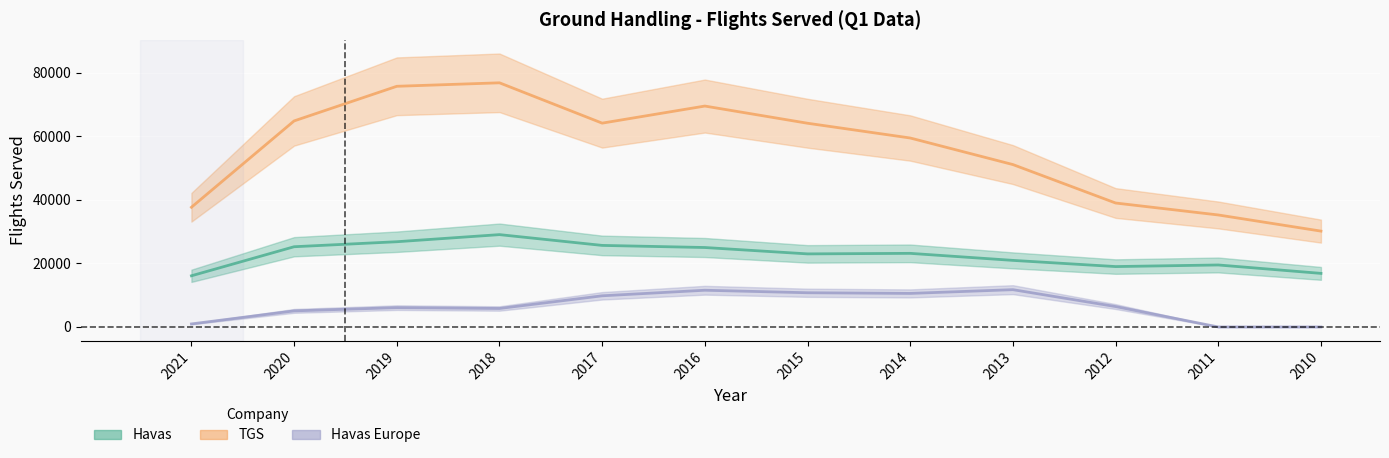

Reading left to right, what are all the values shown in this chart?

Havas: 16091.0	25229.0	26801.0	29037.0	25647.0	24984.0	22980.0	23148.0	20939.0	18990.0	19495.5	16849.5
TGS: 37639.0	64790.0	75680.0	76776.0	64093.0	69467.0	64062.0	59419.8	51066.8	38977.5	35219.0	30142.0
Havas Europe: 955.0	5057.0	6082.0	5813.0	9800.0	11549.0	10759.0	10550.0	11728.0	6417.0	0.0	0.0